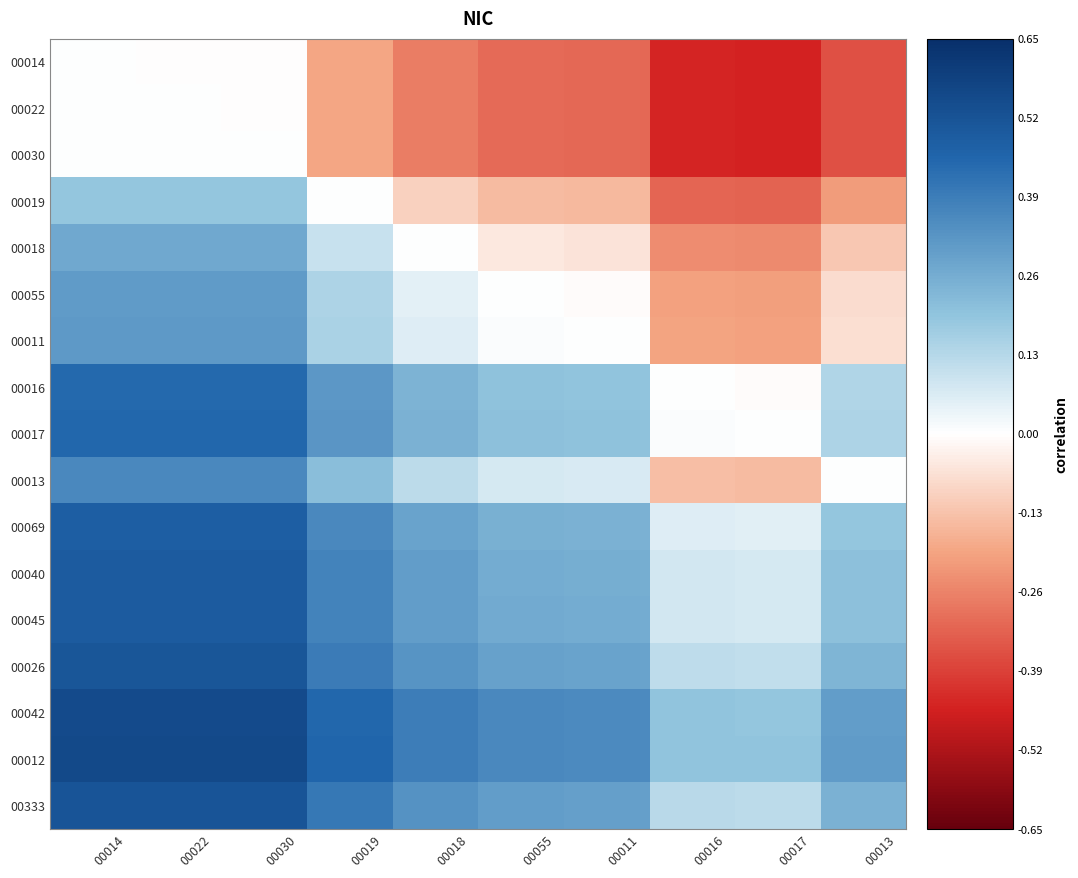

Rank the series by their maximum value, from highest to lowest.

00012, 00042, 00333, 00026, 00045, 00040, 00069, 00017, 00016, 00013, 00011, 00055, 00018, 00019, 00030, 00022, 00014